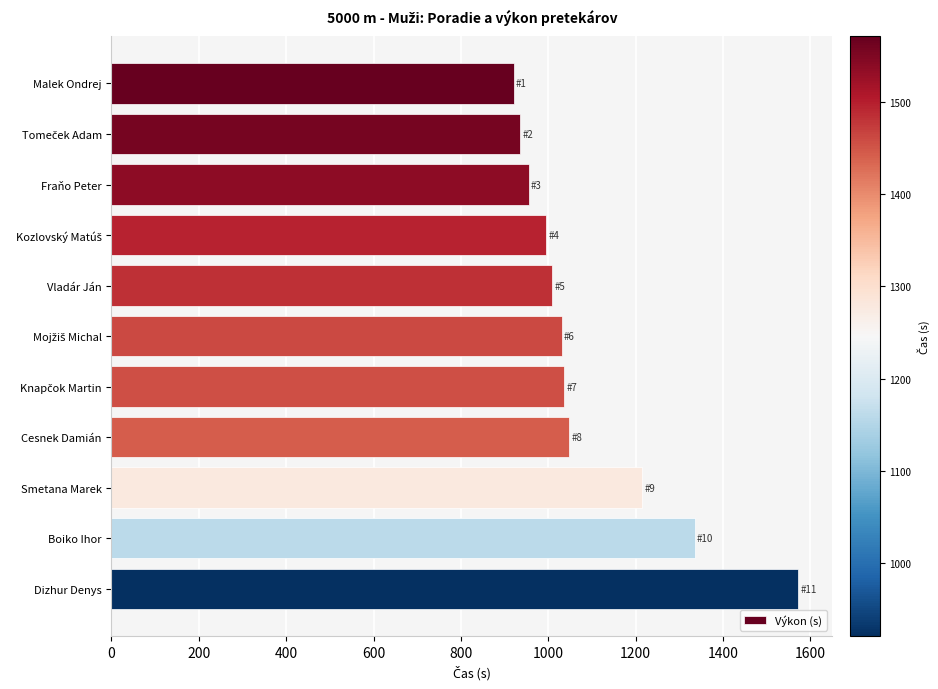

Is it true that the value at Vladár Ján is 1009.4?

True